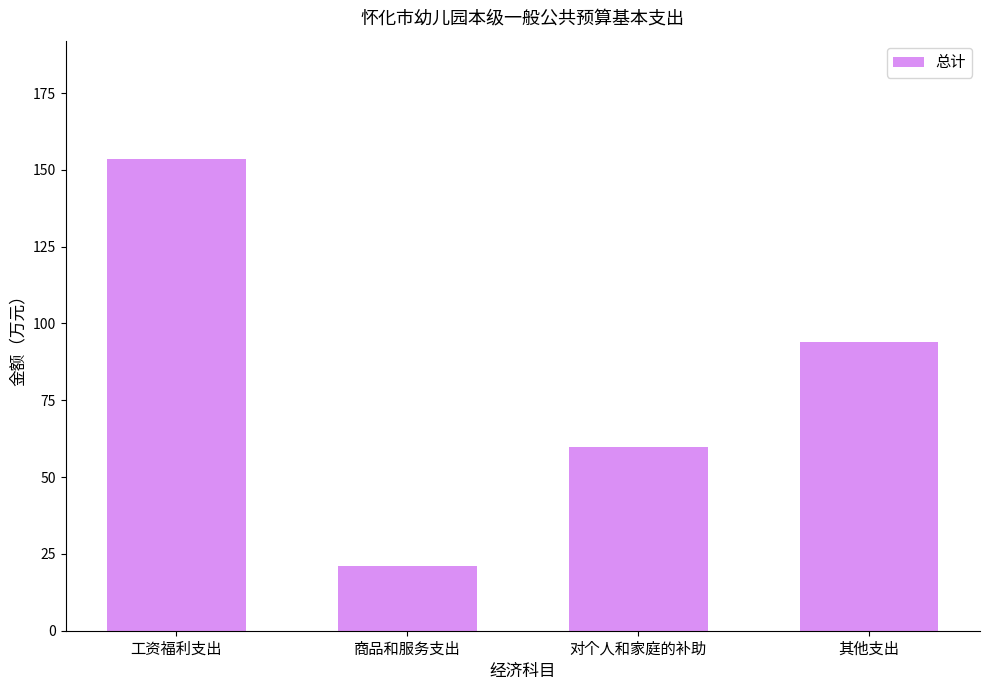

What position from the right is 工资福利支出?

4